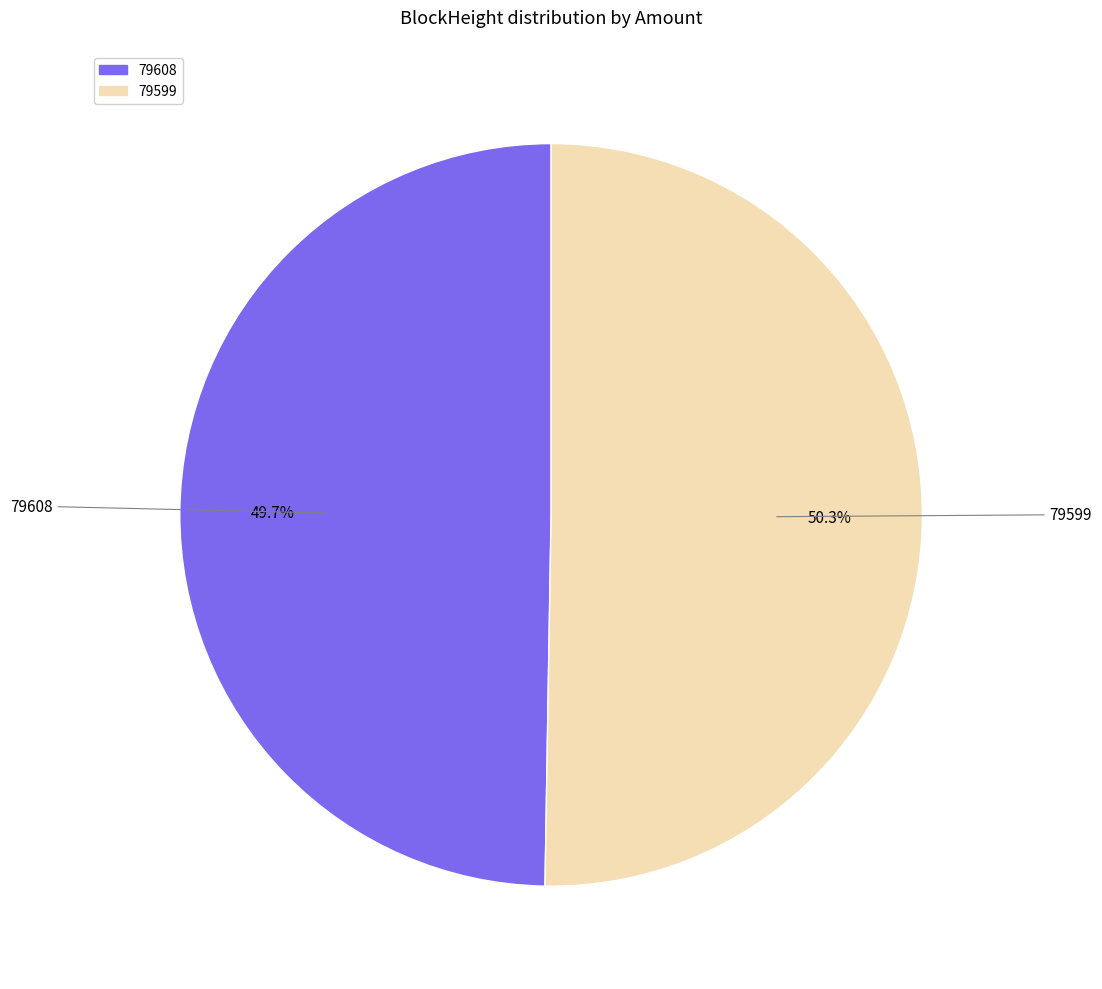

Approximately how many times larger is the value at 79599 compared to 79608?

1.0